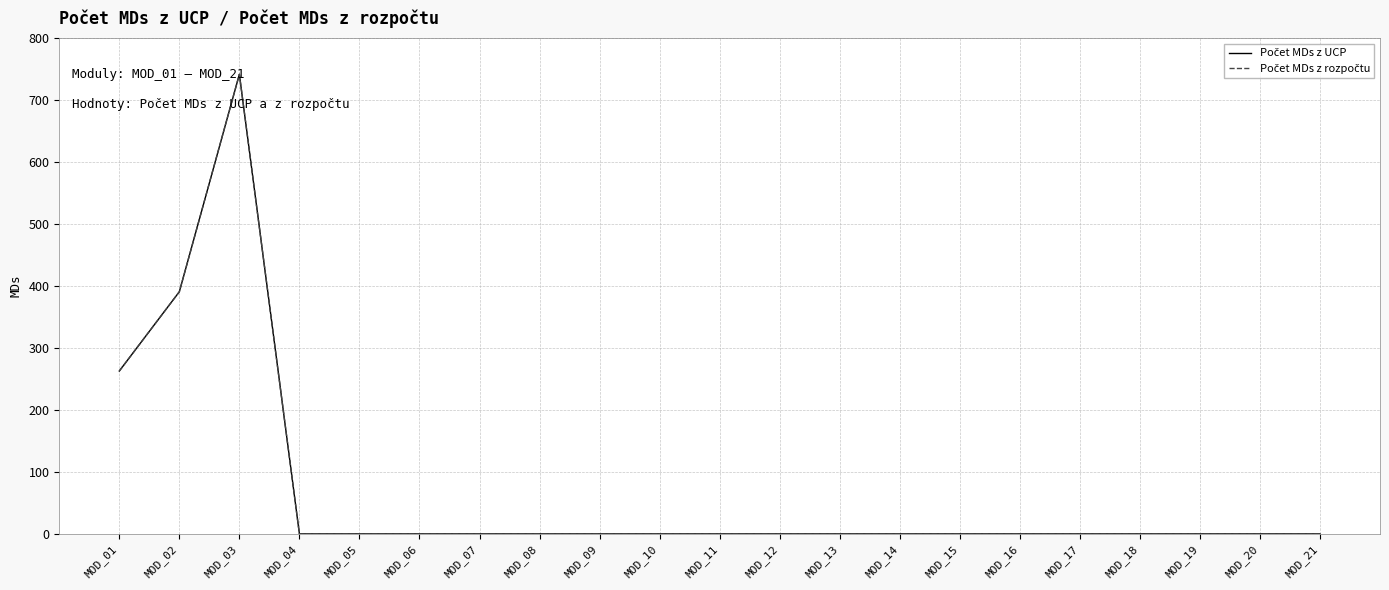

Is this an area chart (filled region under the line)?

No